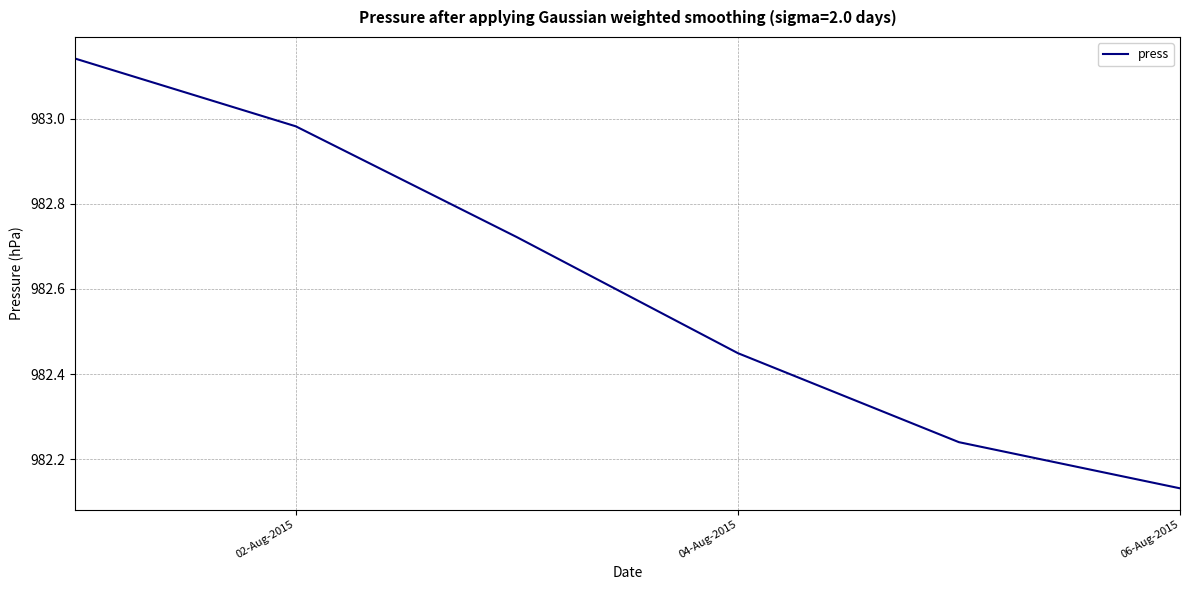

True or false: there are more than 2 points higher than both neighbors.

False